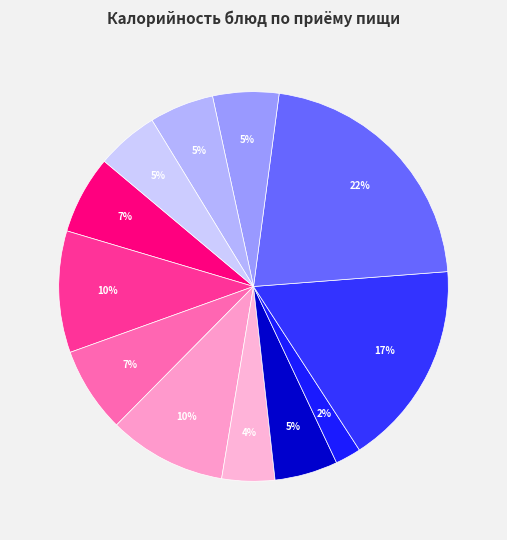

Is there a majority slice in this chart?

No